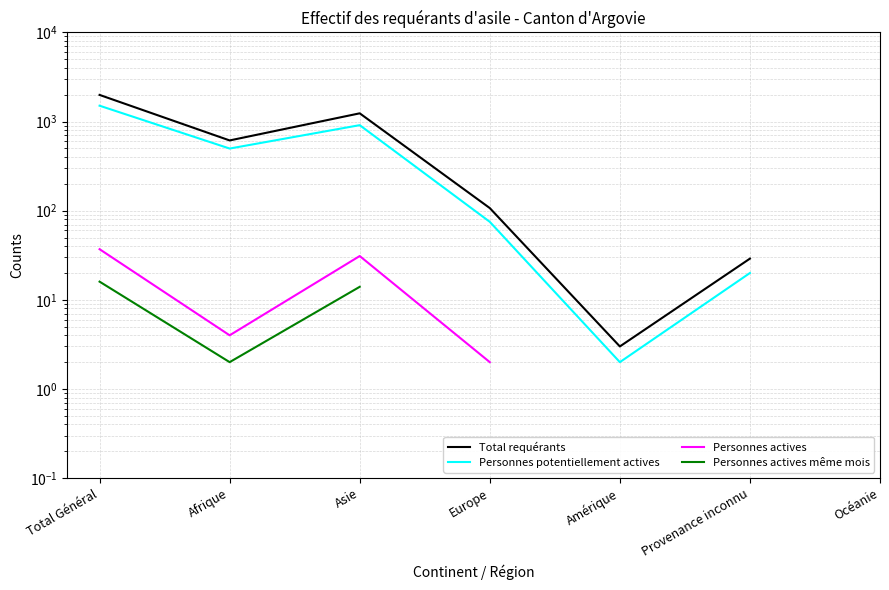

True or false: Total requérants has a value of 184.8 at Europe.

False